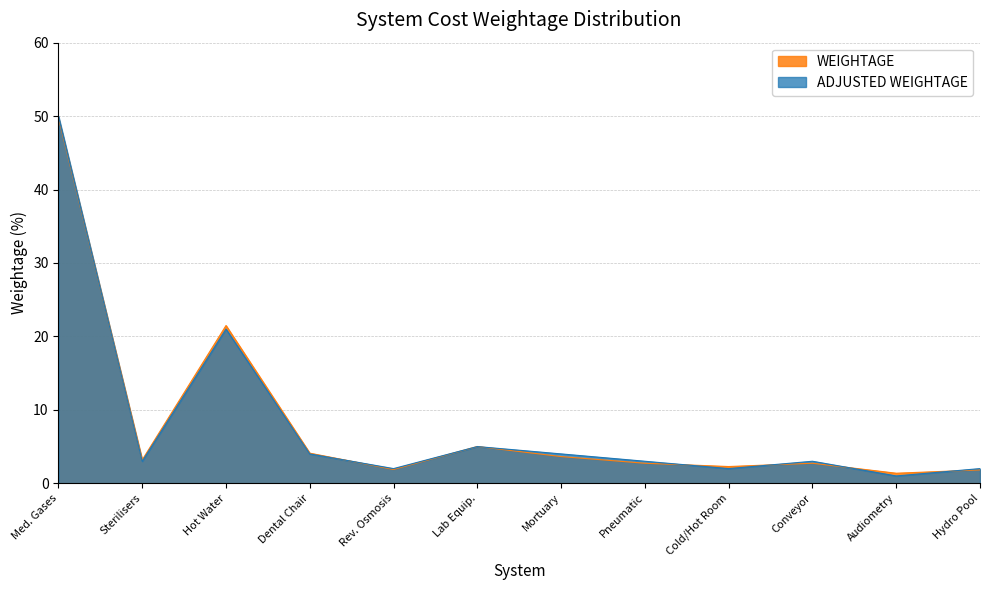

The value of ADJUSTED WEIGHTAGE at Lab Equip. is 6.8. True or false?

False